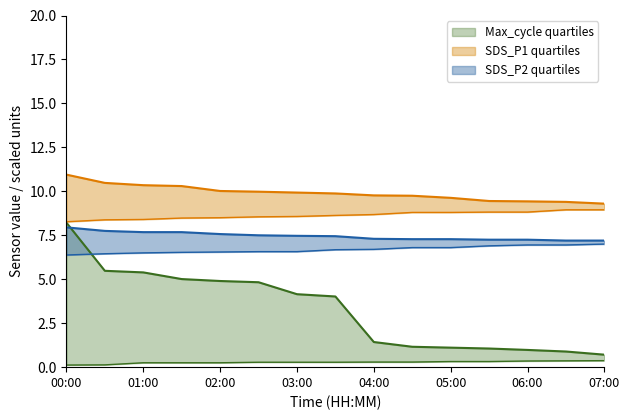

How many Max_cycle_lower values are between 0 and 1?

15